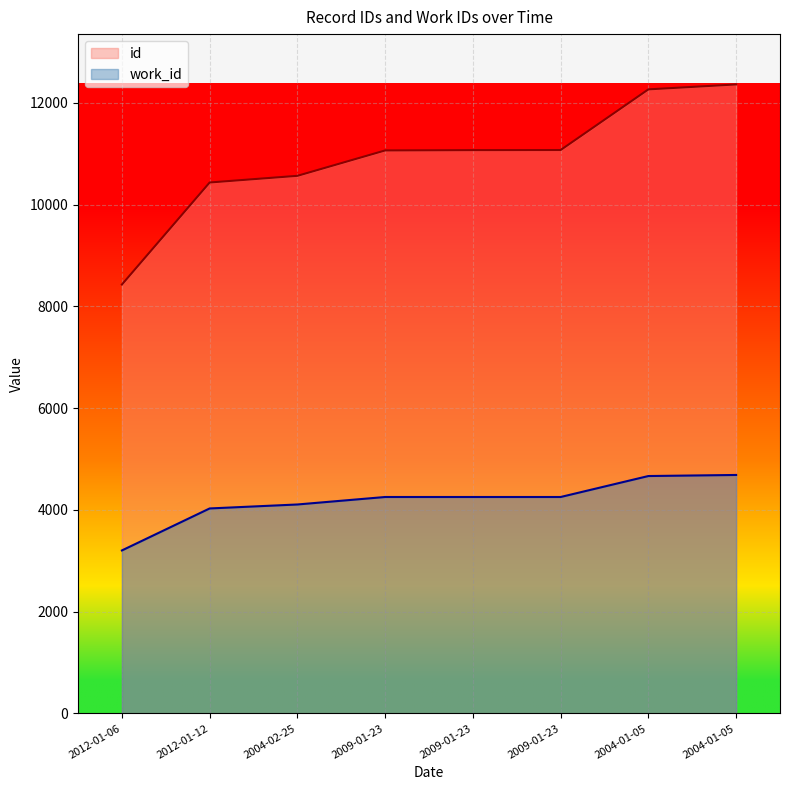

What value does the id series have at 2009-01-23?

11063